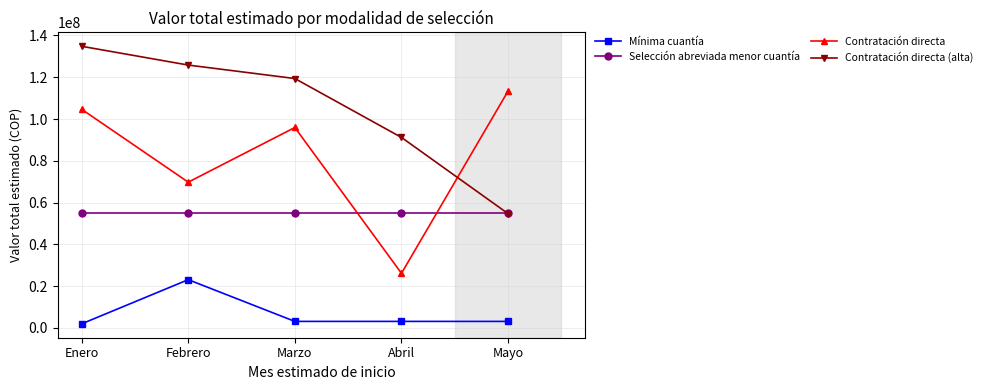

Which series changed the most between Febrero and Marzo?

Contratación directa